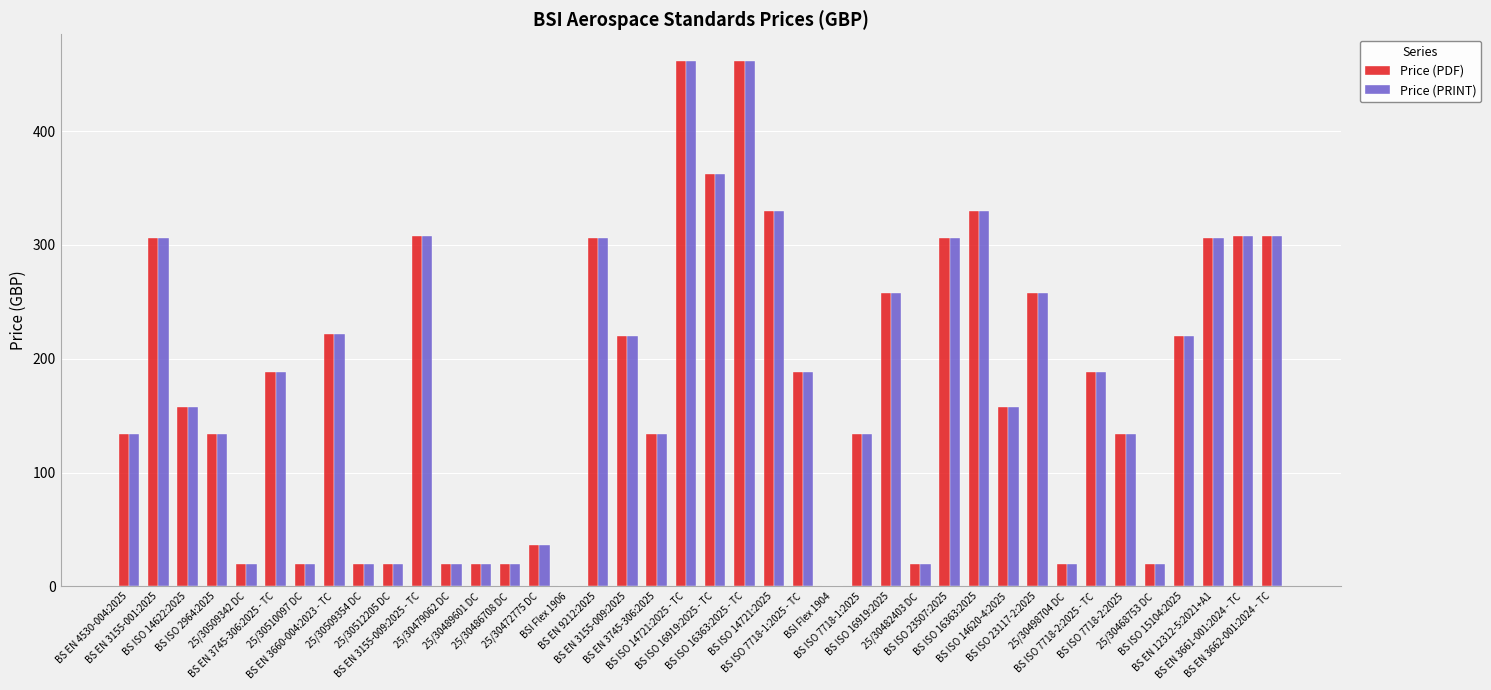

How many groups of bars are there?

40